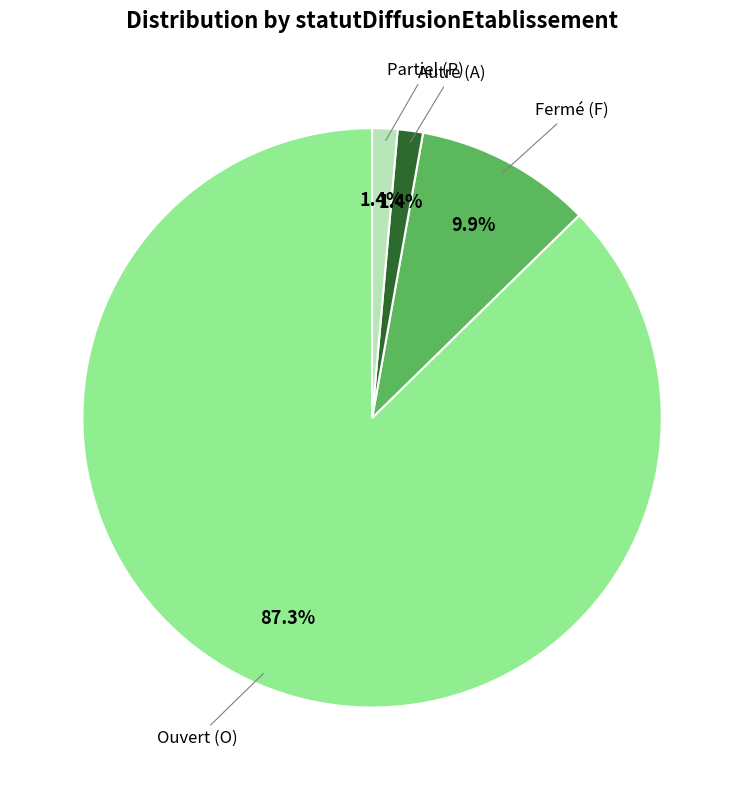

Does any single category account for the majority?

Yes